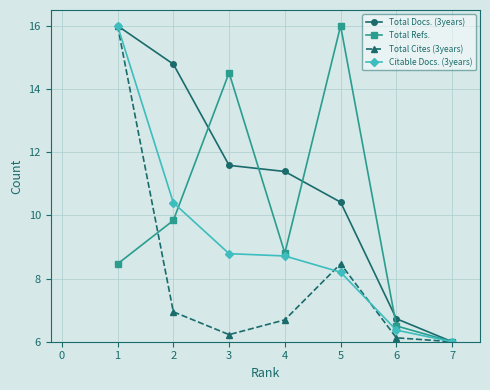

Is the value of Total Refs. at 4 greater than the value of Citable Docs. (3years) at 5?

Yes